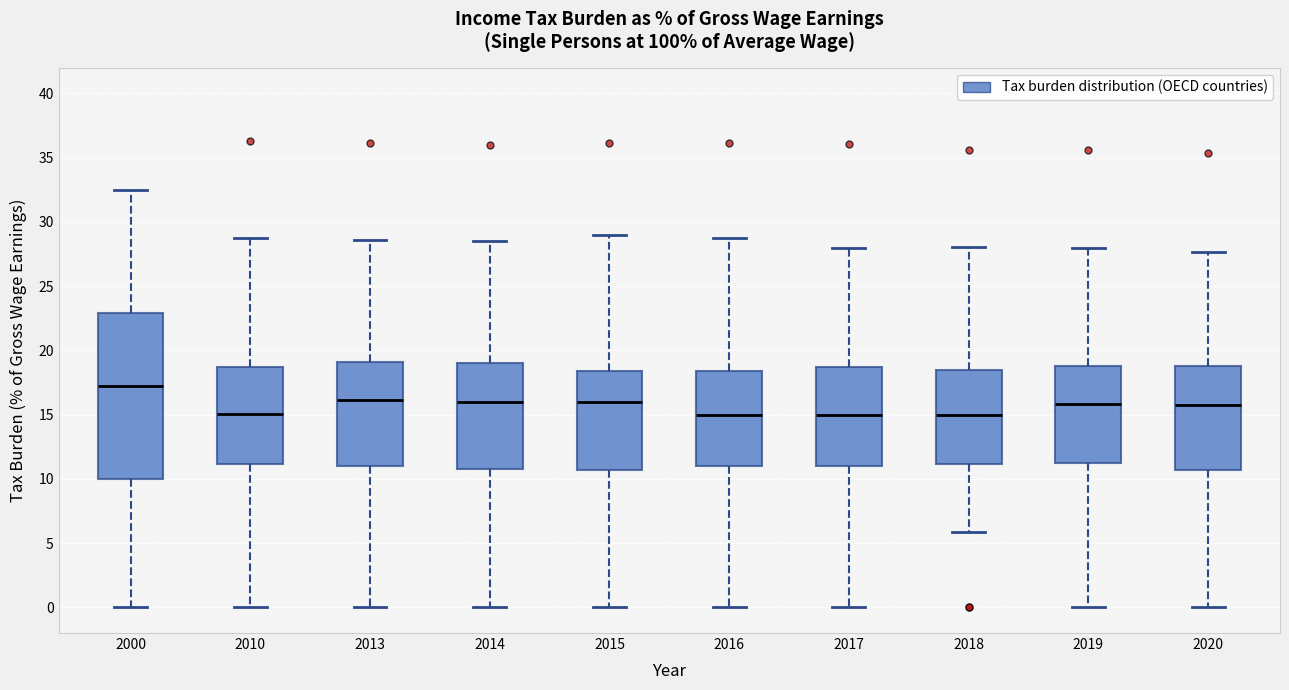

Reading left to right, read every box against the y-axis: the position of its median line, the range the box covers, and the ends of its whiskers. The values are not printed on the chart, so give them approximately, as read against the axis.

2000: median 17.5, box 10.0 to 23.0, whiskers 0.0 to 32.5
2010: median 15.0, box 11.0 to 18.5, whiskers 0.0 to 28.5
2013: median 16.0, box 11.0 to 19.0, whiskers 0.0 to 28.5
2014: median 16.0, box 10.5 to 19.0, whiskers 0.0 to 28.5
2015: median 16.0, box 10.5 to 18.5, whiskers 0.0 to 29.0
2016: median 15.0, box 11.0 to 18.5, whiskers 0.0 to 28.5
2017: median 15.0, box 11.0 to 18.5, whiskers 0.0 to 28.0
2018: median 15.0, box 11.0 to 18.5, whiskers 6.0 to 28.0
2019: median 16.0, box 11.0 to 19.0, whiskers 0.0 to 28.0
2020: median 15.5, box 10.5 to 19.0, whiskers 0.0 to 27.5